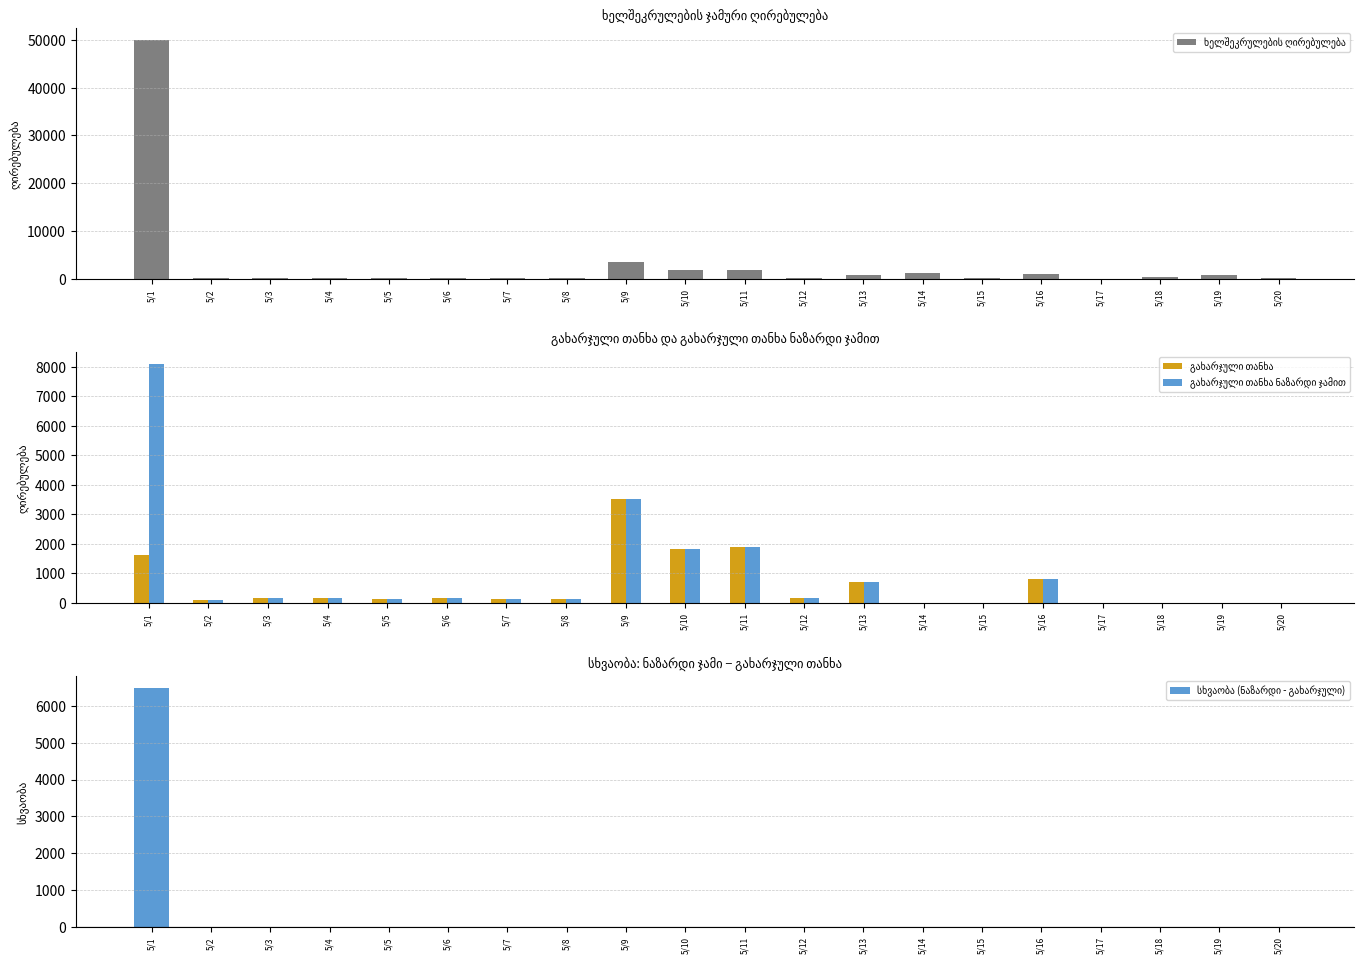

Which series has the largest total across all categories?

ხელშეკრულების ღირებულება